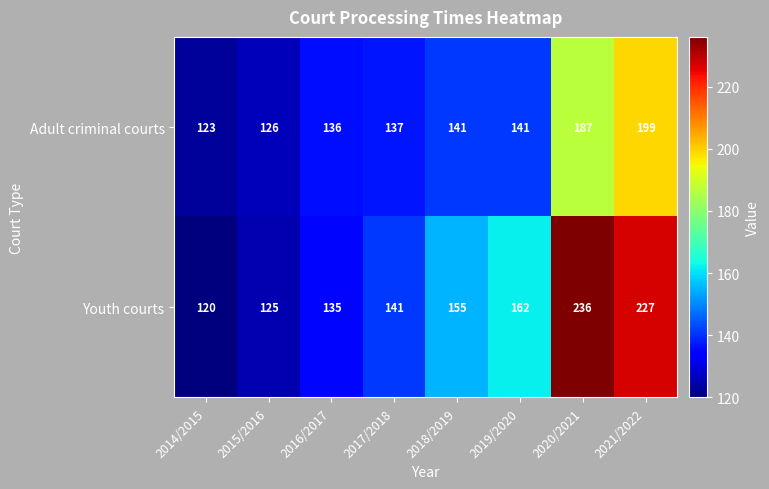

Reading right to left, extract all data points from this chart.

Adult criminal courts: 199	187	141	141	137	136	126	123
Youth courts: 227	236	162	155	141	135	125	120